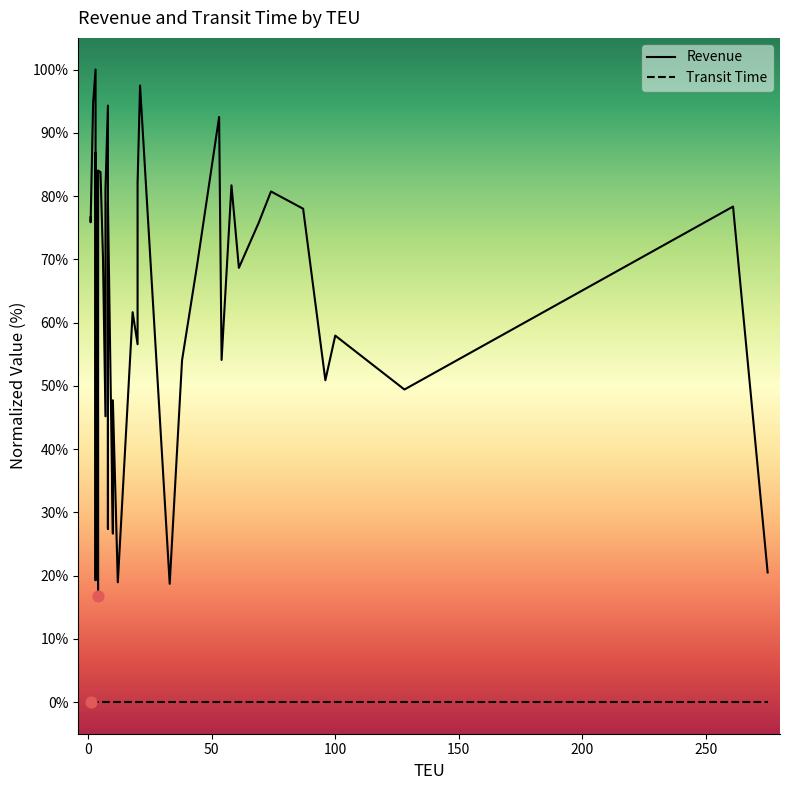

Which series has the largest Y range (max minus min)?

Revenue